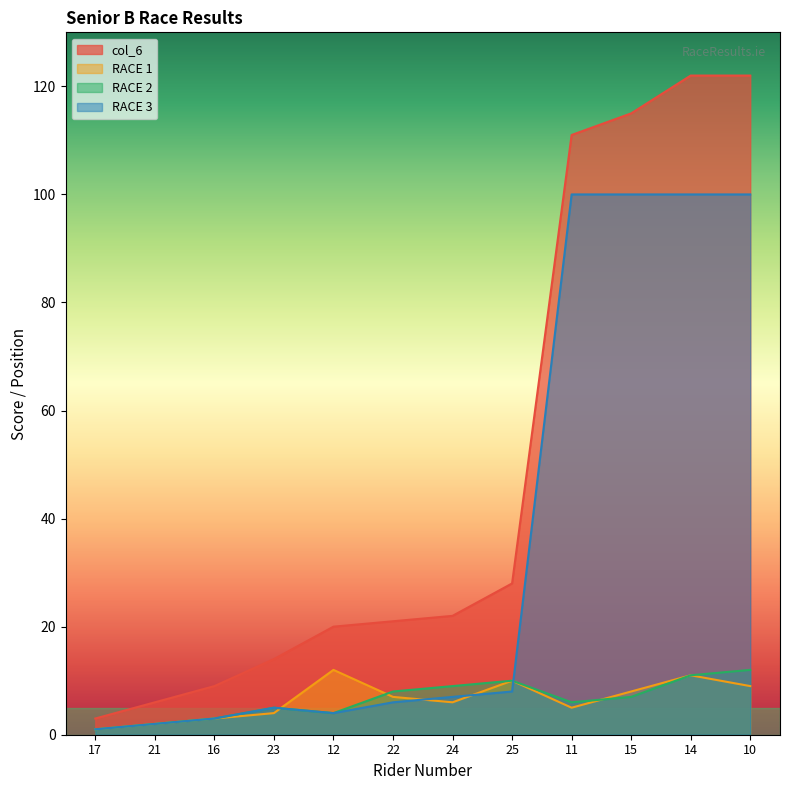

Is the value of RACE 3 at 25 greater than the value of RACE 2 at 24?

No